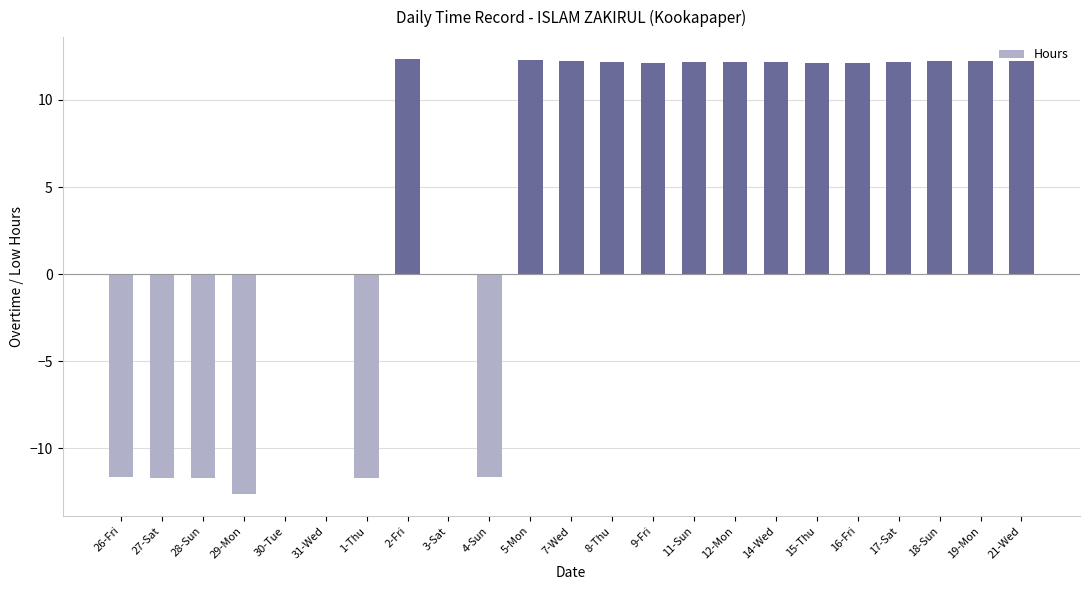

How many categories are shown in the chart?

23